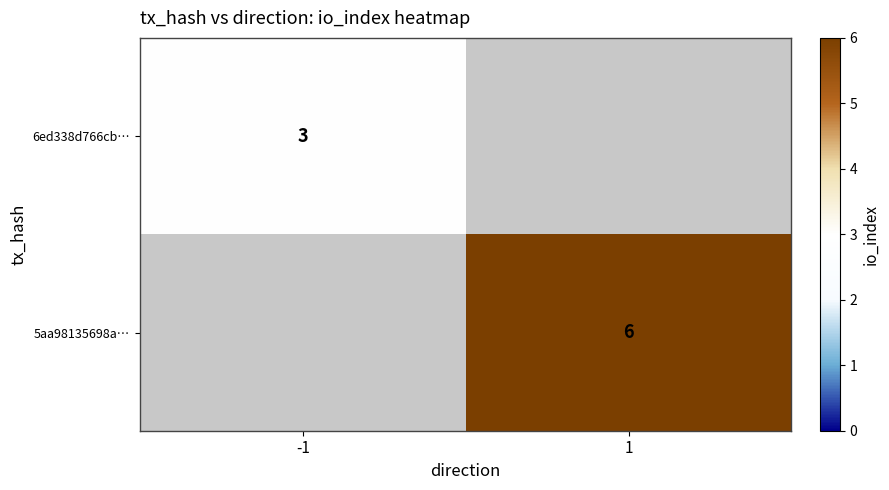

True or false: 5aa98135698a… has a value of 10 at 1.

False